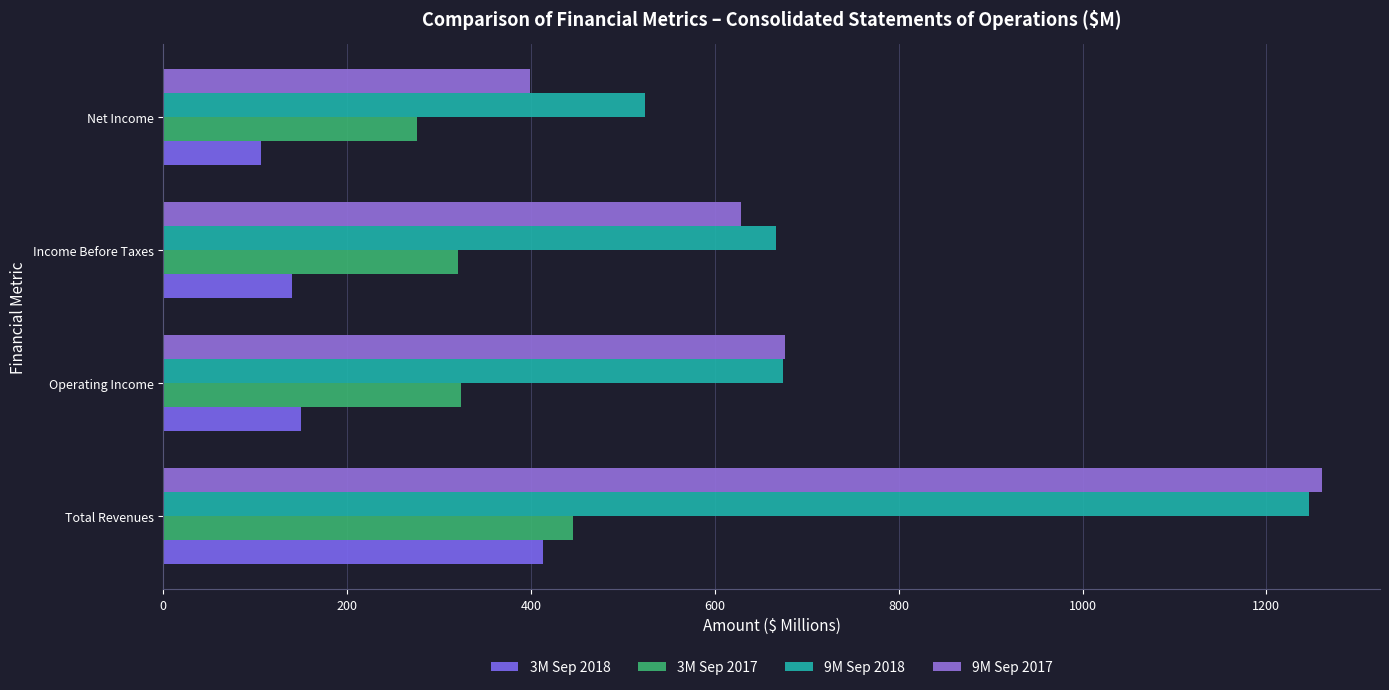

How many data points does each series have?

4